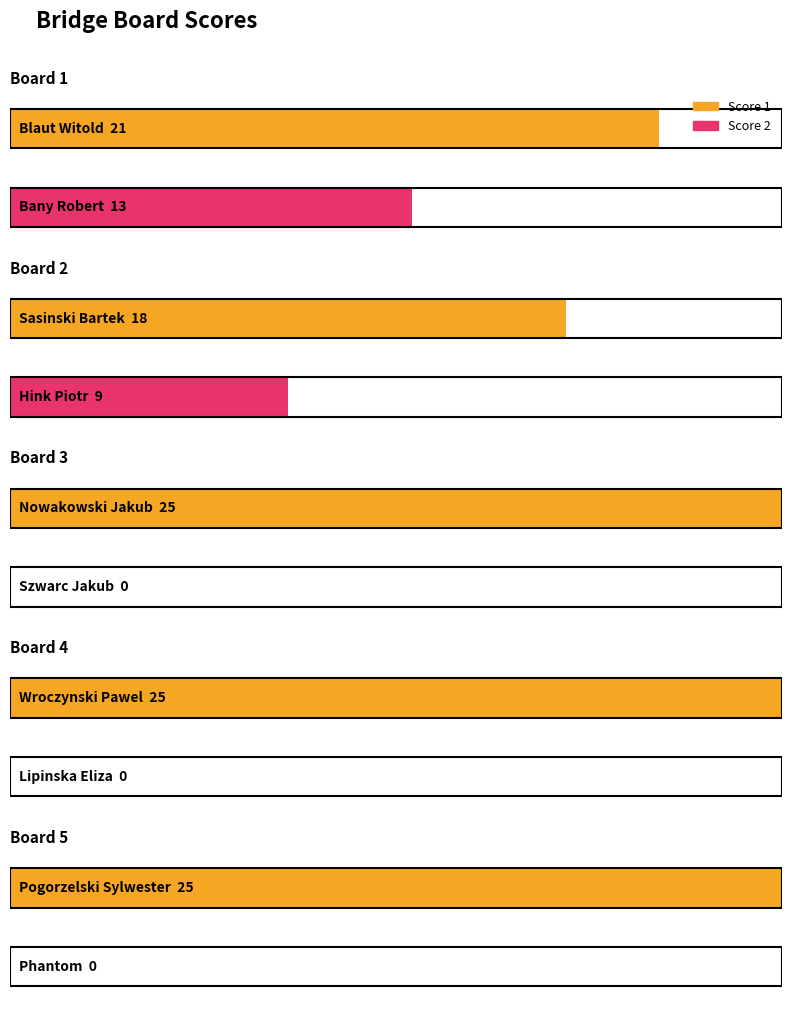

What value does the Score 2 series have at Board 1, to the nearest 5?

15